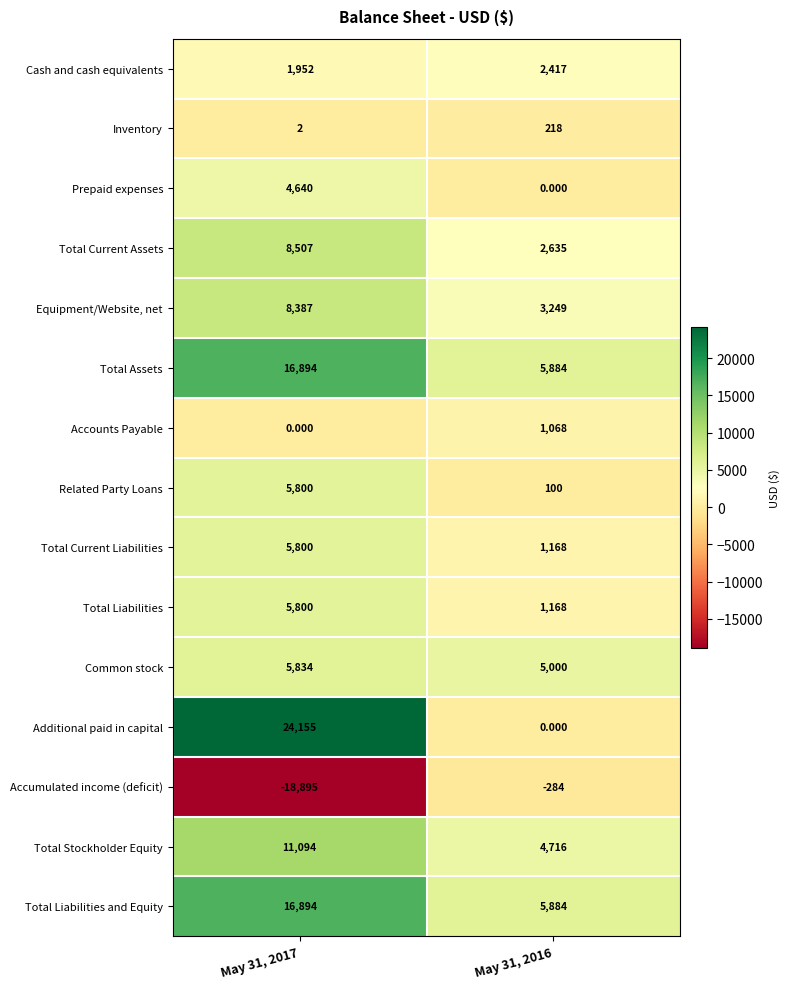

Is the value of Related Party Loans at May 31, 2017 greater than the value of Common stock at May 31, 2016?

Yes